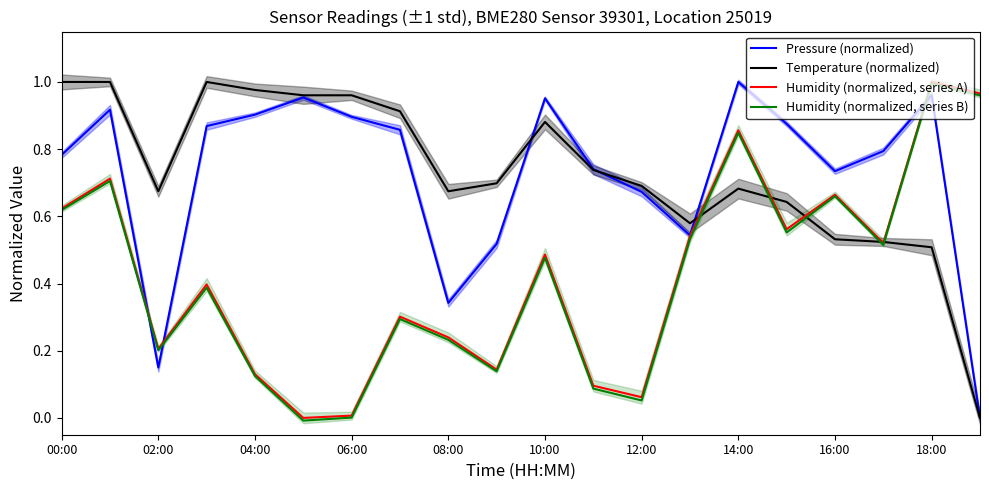

At which label does Humidity (normalized, series B) reach its peak?

18:00